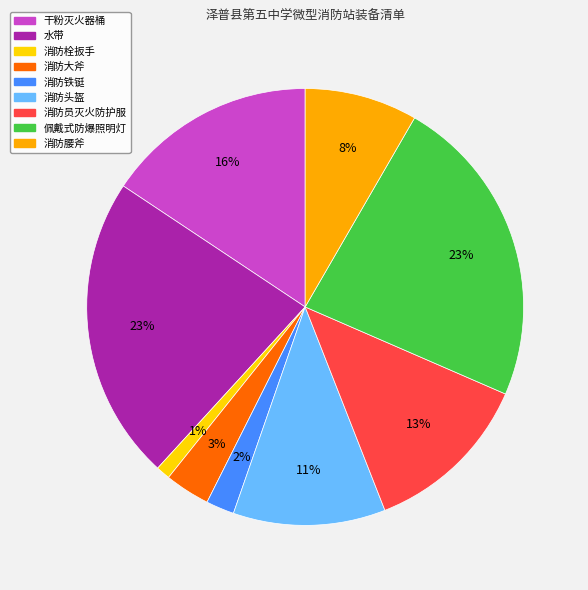

Is there a majority slice in this chart?

No